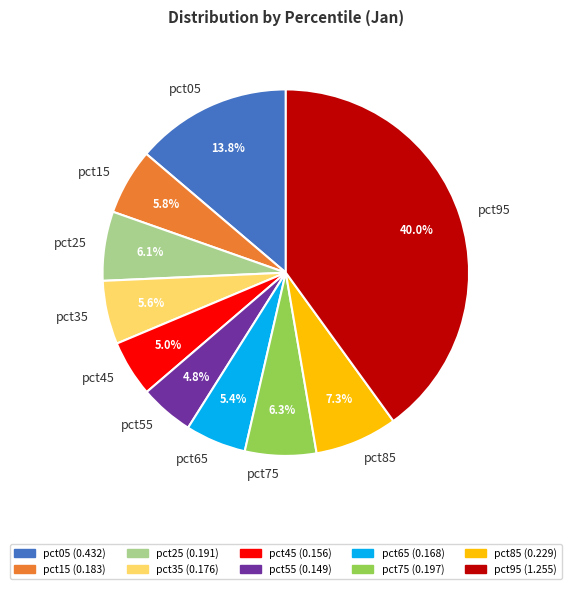

Does any single category account for the majority?

No